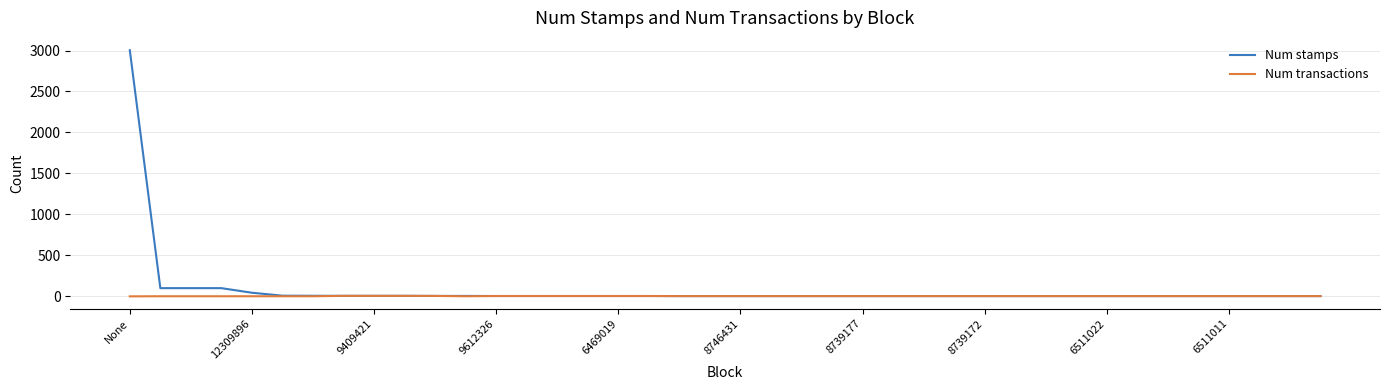

How many lines are shown in the chart?

2